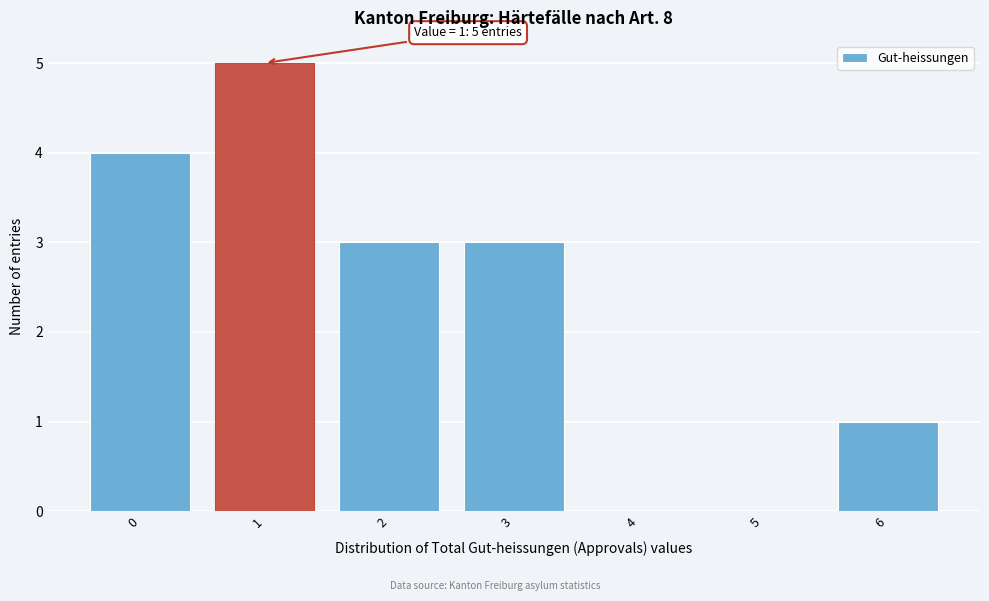

Over which range of the x-axis is the bar tallest?

0.5 to 1.5